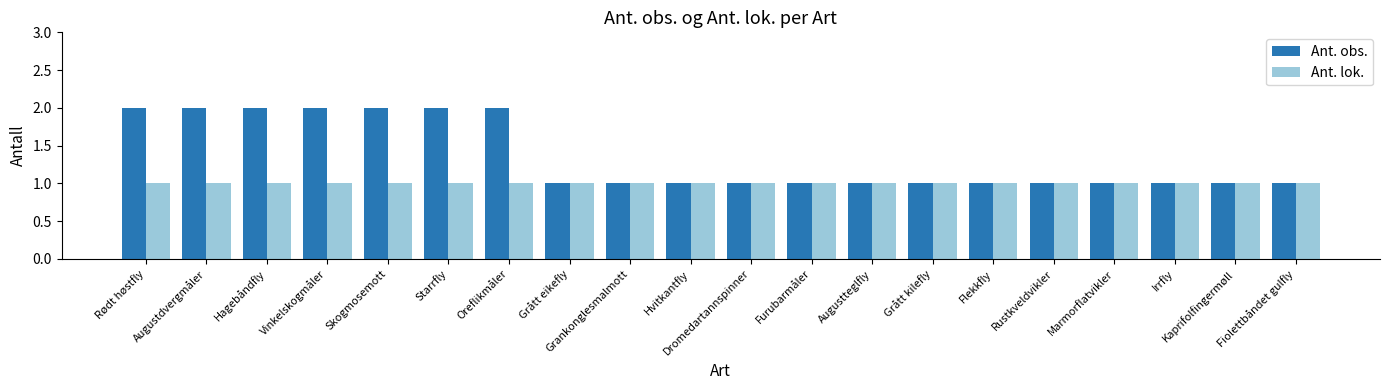

What are all the series names shown in the legend?

Ant. obs., Ant. lok.